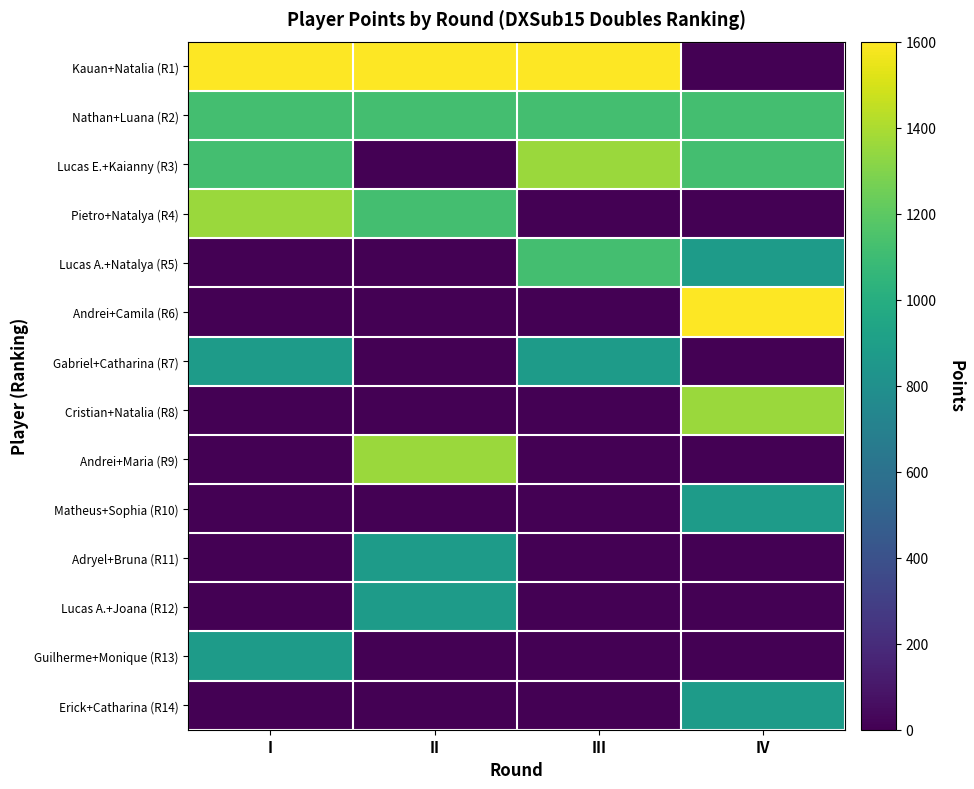

Reading left to right, extract all data points from this chart.

Kauan+Natalia (R1): I=1600	II=1600	III=1600	IV=0
Nathan+Luana (R2): I=1120	II=1120	III=1120	IV=1120
Lucas E.+Kaianny (R3): I=1120	II=0	III=1360	IV=1120
Pietro+Natalya (R4): I=1360	II=1120	III=0	IV=0
Lucas A.+Natalya (R5): I=0	II=0	III=1120	IV=880
Andrei+Camila (R6): I=0	II=0	III=0	IV=1600
Gabriel+Catharina (R7): I=880	II=0	III=880	IV=0
Cristian+Natalia (R8): I=0	II=0	III=0	IV=1360
Andrei+Maria (R9): I=0	II=1360	III=0	IV=0
Matheus+Sophia (R10): I=0	II=0	III=0	IV=880
Adryel+Bruna (R11): I=0	II=880	III=0	IV=0
Lucas A.+Joana (R12): I=0	II=880	III=0	IV=0
Guilherme+Monique (R13): I=880	II=0	III=0	IV=0
Erick+Catharina (R14): I=0	II=0	III=0	IV=880